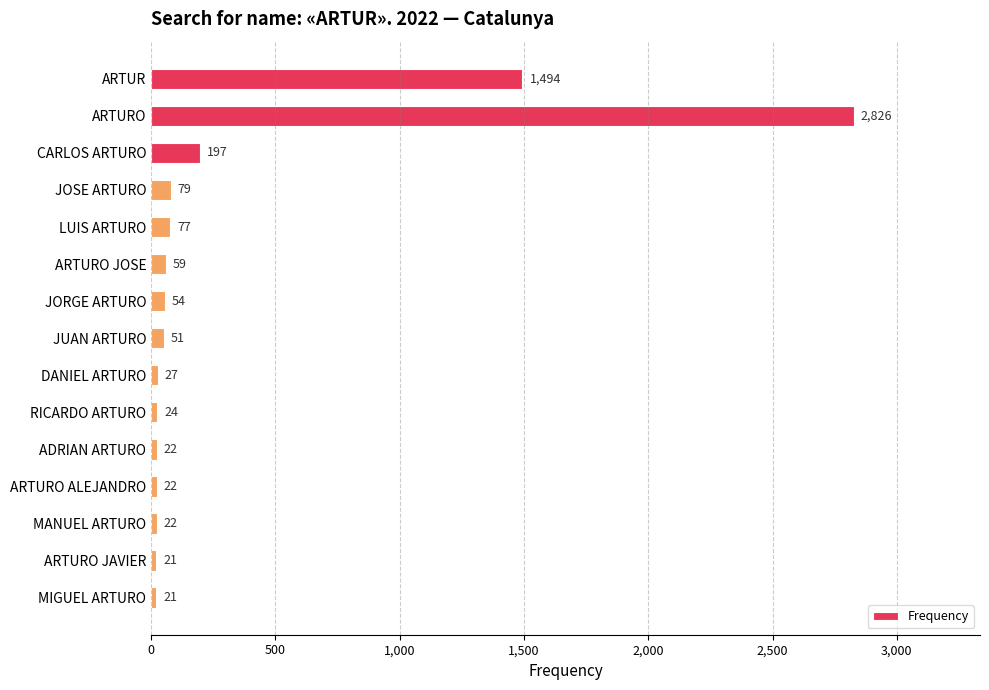

Is it true that the value at MIGUEL ARTURO is 21?

True